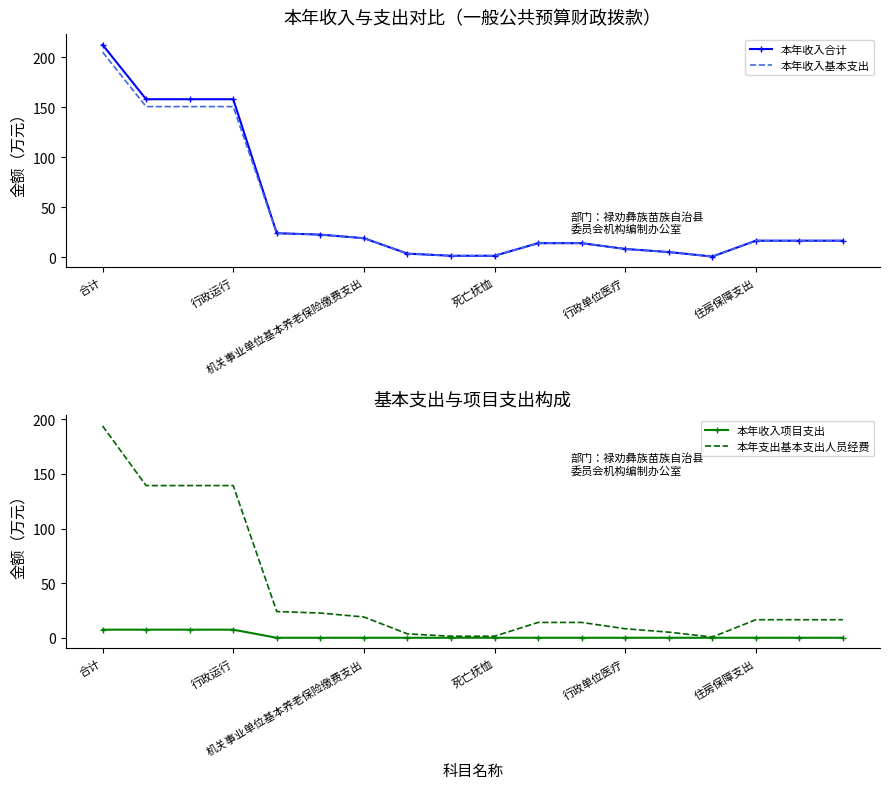

True or false: 本年收入基本支出 has more than 1 points higher than both neighbors.

False